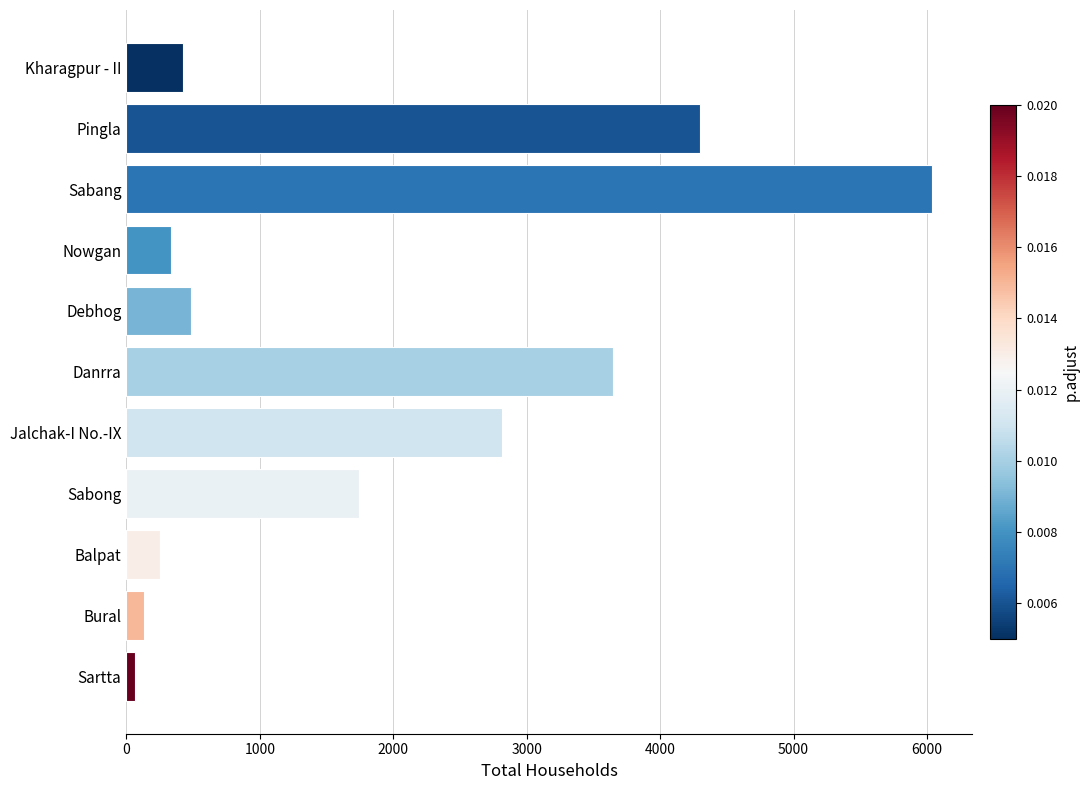

Read the value at Balpat.

254